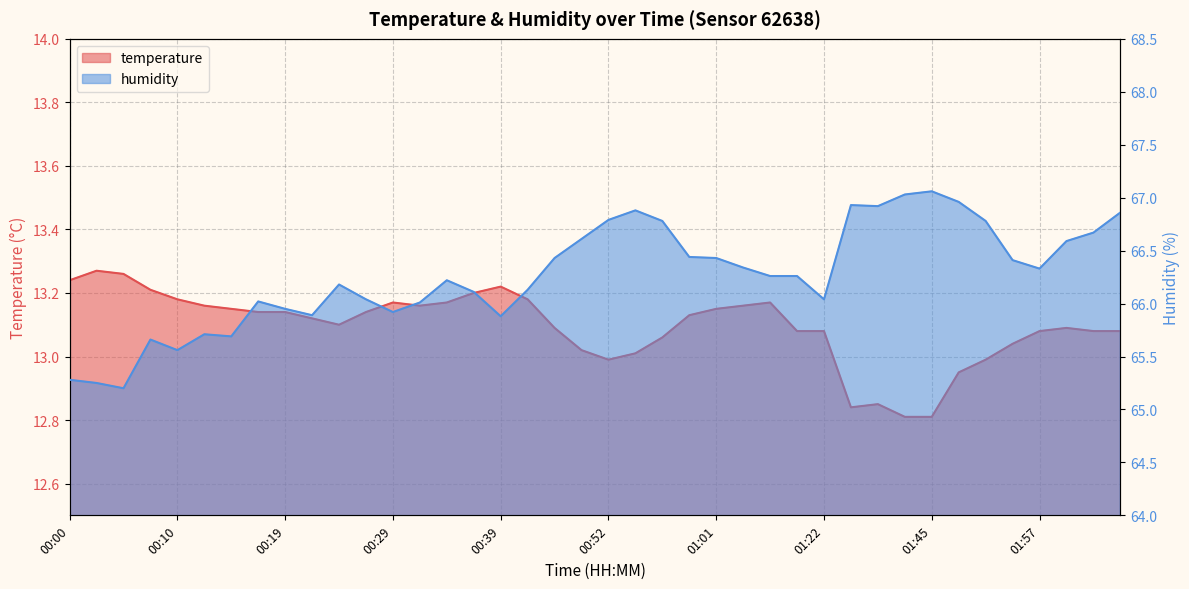

True or false: humidity and temperature cross at least once.

False